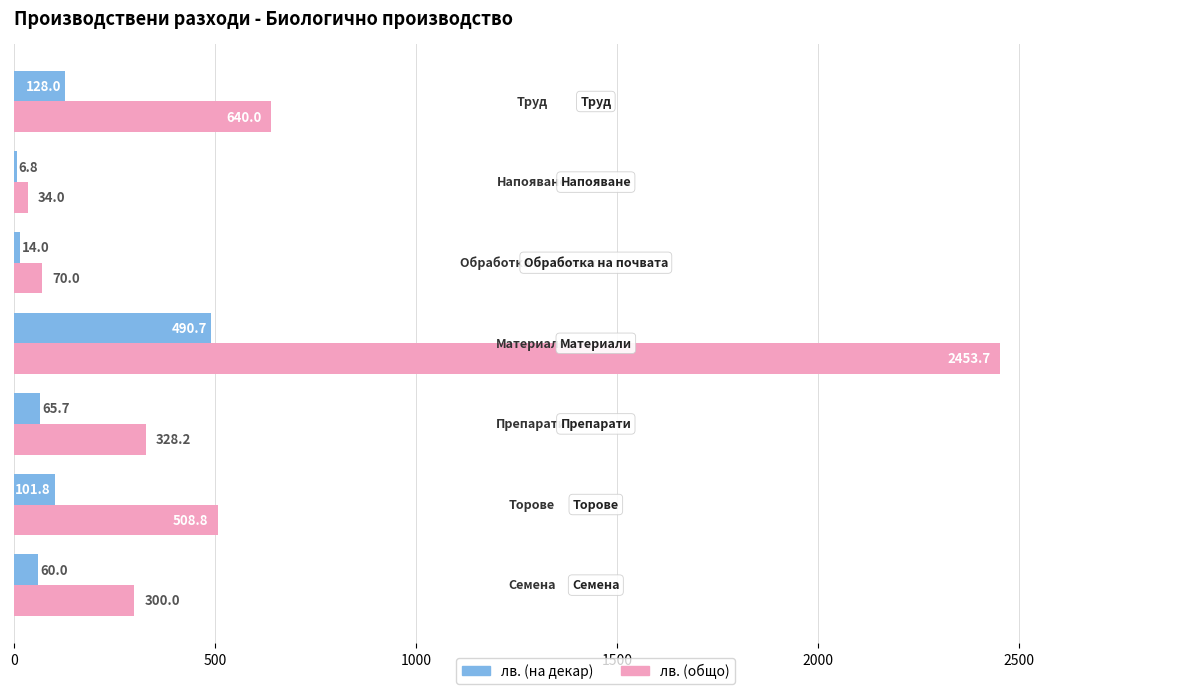

What is the highest value of the лв. (на декар) series?

490.7